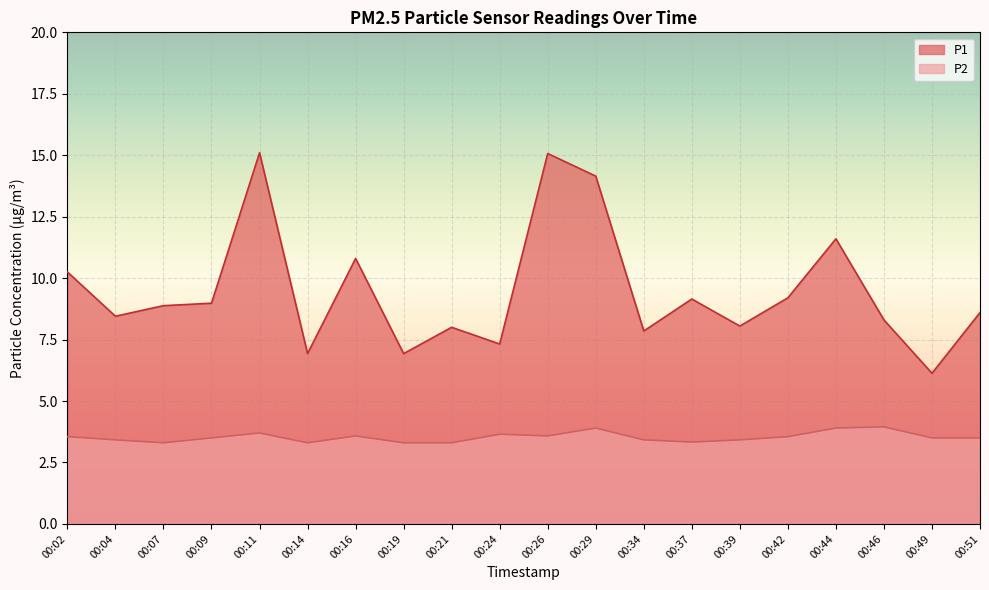

Reading left to right, extract all data points from this chart.

P1: 10.2	8.4	8.9	9.0	15.1	6.9	10.8	6.9	8.0	7.3	15.1	14.2	7.8	9.2	8.1	9.2	11.6	8.3	6.1	8.6
P2: 3.5	3.4	3.3	3.5	3.7	3.3	3.6	3.3	3.3	3.6	3.6	3.9	3.4	3.3	3.4	3.5	3.9	4.0	3.5	3.5